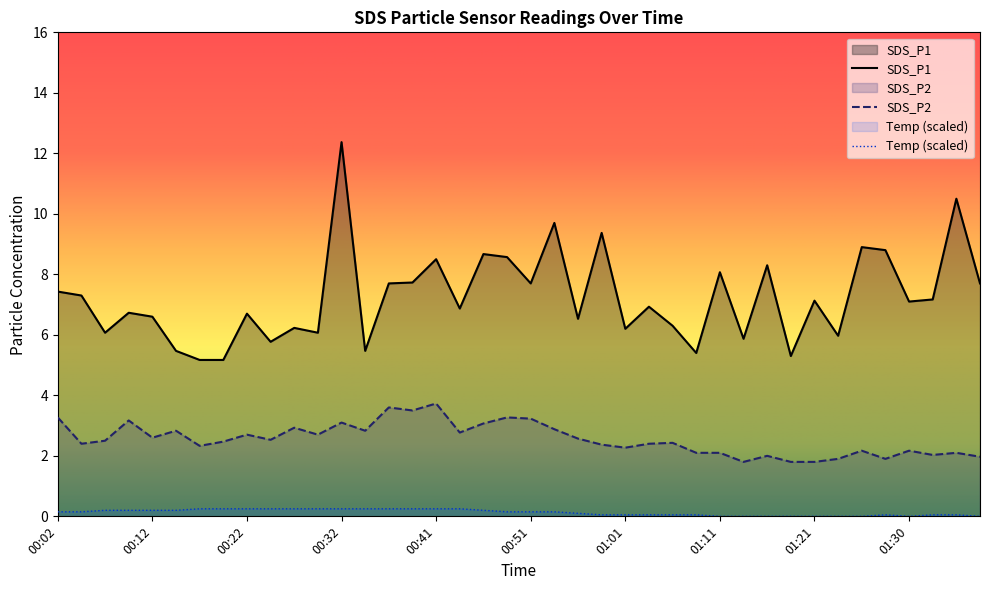

What is the value of the SDS_P2 point at the 11th from the left?

2.9